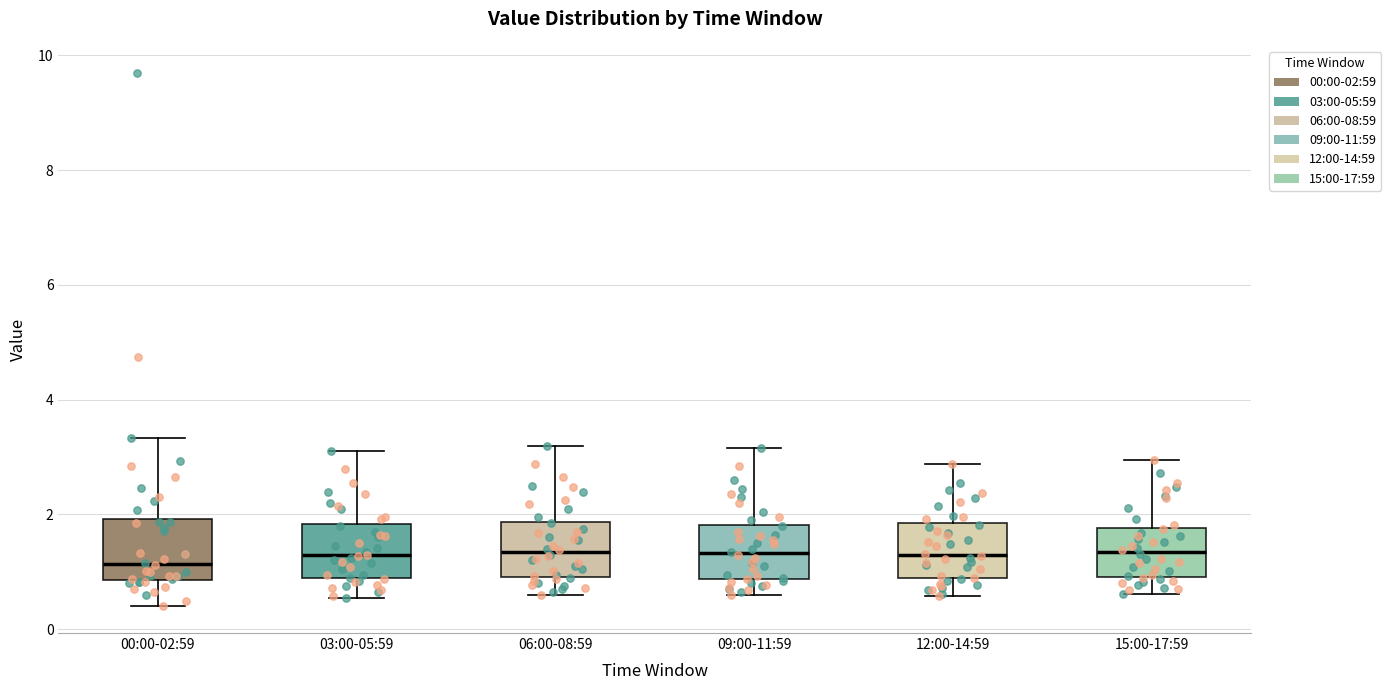

Reading left to right, transcribe this box plot: for each box, give where its median line is, the range the box spans, and where its two whiskers end, as read against the y-axis. The values are not printed on the chart, so give them approximately, as read against the axis.

00:00-02:59: median 1.2, box 0.8 to 2.0, whiskers 0.4 to 3.4
03:00-05:59: median 1.2, box 0.8 to 1.8, whiskers 0.6 to 3.2
06:00-08:59: median 1.4, box 1.0 to 1.8, whiskers 0.6 to 3.2
09:00-11:59: median 1.4, box 0.8 to 1.8, whiskers 0.6 to 3.2
12:00-14:59: median 1.4, box 0.8 to 1.8, whiskers 0.6 to 2.8
15:00-17:59: median 1.4, box 1.0 to 1.8, whiskers 0.6 to 3.0